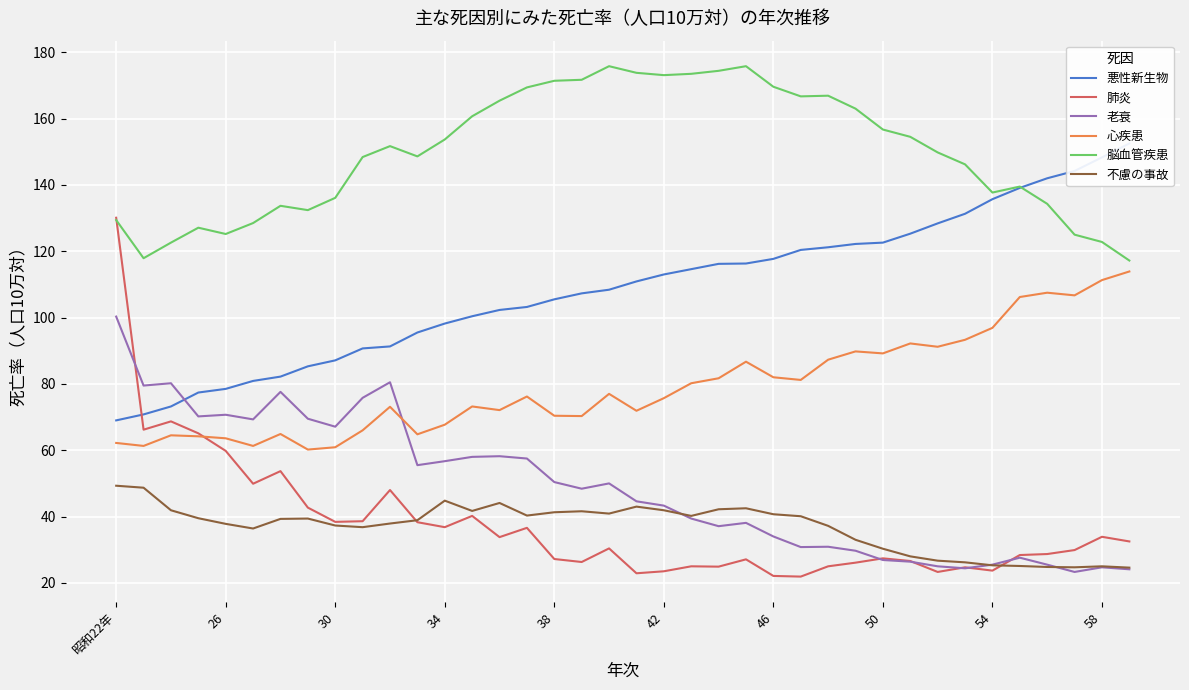

What is the lowest value of the 不慮の事故 series?

24.6